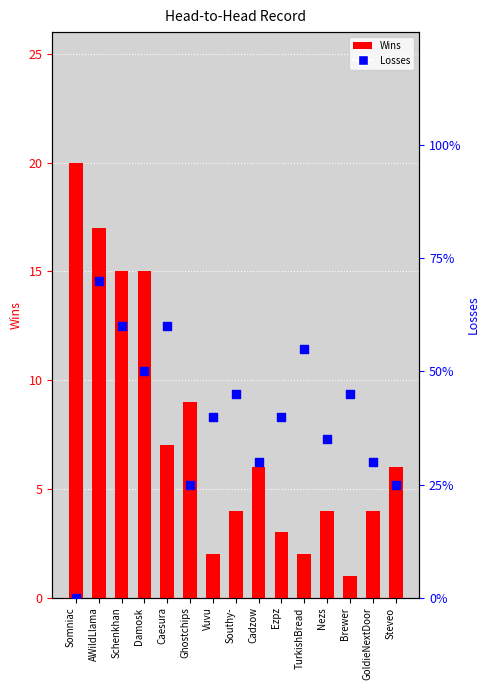

What is the total value across all series at Damosk?

25